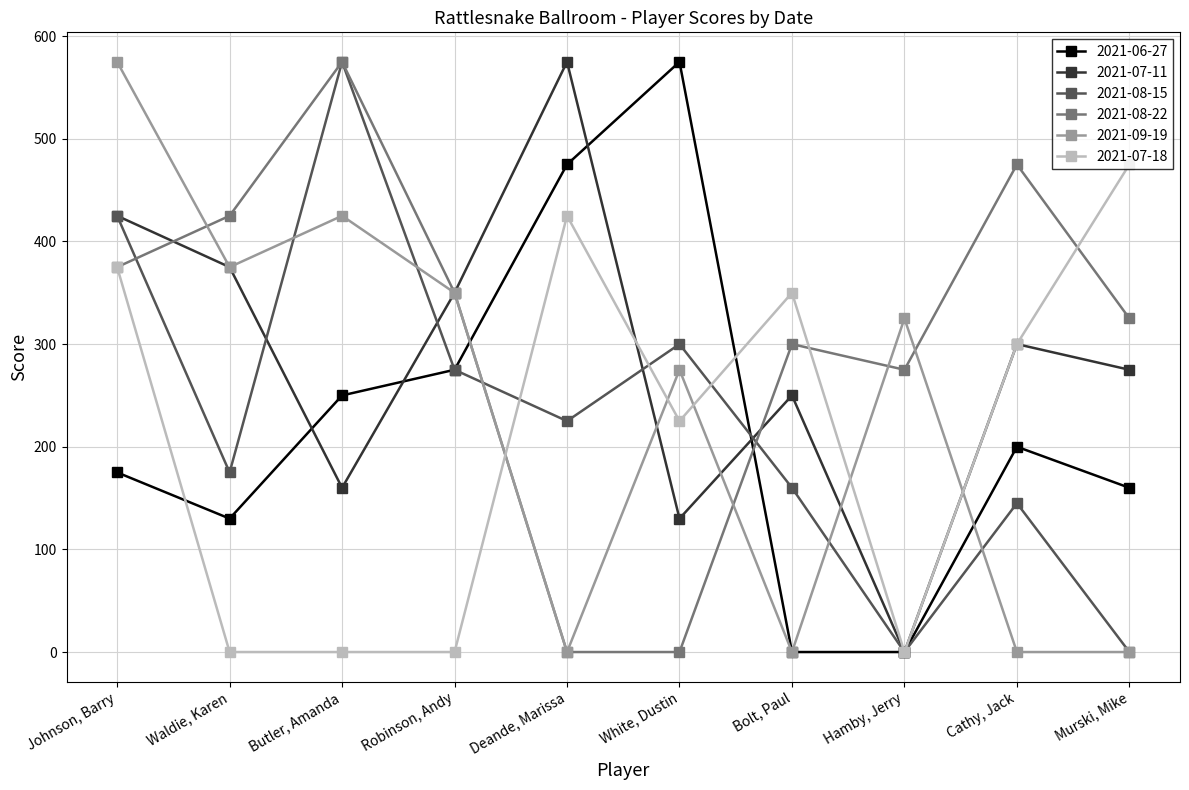

Reading left to right, what are all the values shown in this chart?

2021-06-27: 175	130	250	275	475	575	0	0	200	160
2021-07-11: 425	375	160	350	575	130	250	0	300	275
2021-08-15: 425	175	575	275	225	300	160	0	145	0
2021-08-22: 375	425	575	350	0	0	300	275	475	325
2021-09-19: 575	375	425	350	0	275	0	325	0	0
2021-07-18: 375	0	0	0	425	225	350	0	300	475